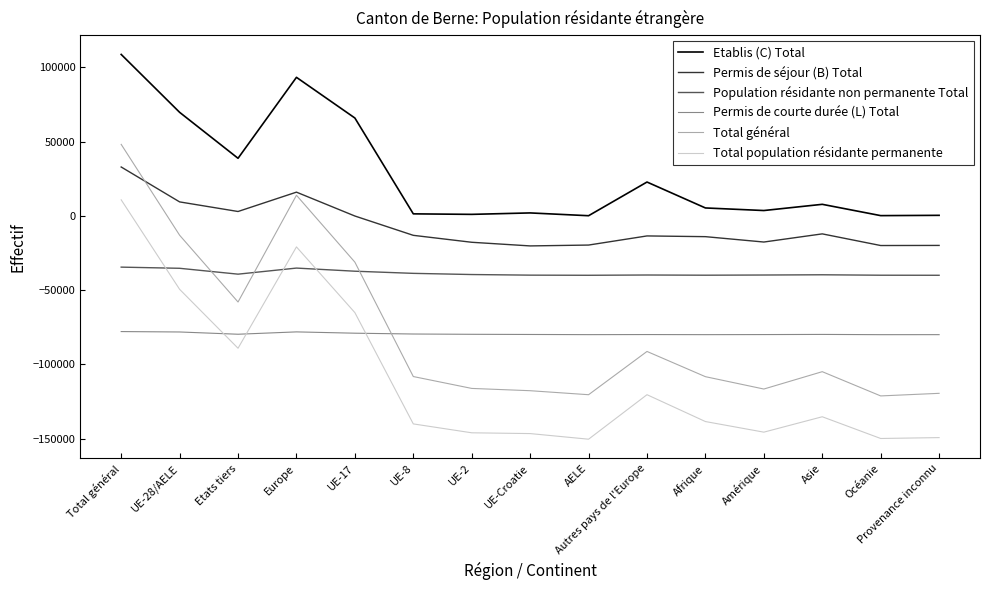

In Permis de courte durée (L) Total, how many points are higher than both neighbors (excluding endpoints)?

3